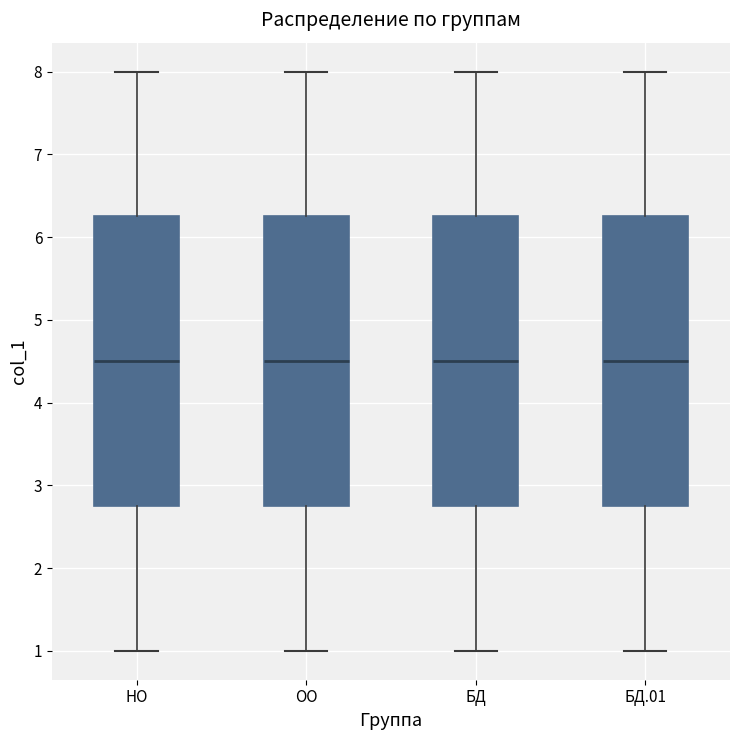

Reading left to right, transcribe this box plot: for each box, give where its median line is, the range the box spans, and where its two whiskers end, as read against the y-axis. The values are not printed on the chart, so give them approximately, as read against the axis.

НО: median 4.5, box 2.8 to 6.3, whiskers 1.0 to 8.0
ОО: median 4.5, box 2.8 to 6.3, whiskers 1.0 to 8.0
БД: median 4.5, box 2.8 to 6.3, whiskers 1.0 to 8.0
БД.01: median 4.5, box 2.8 to 6.3, whiskers 1.0 to 8.0